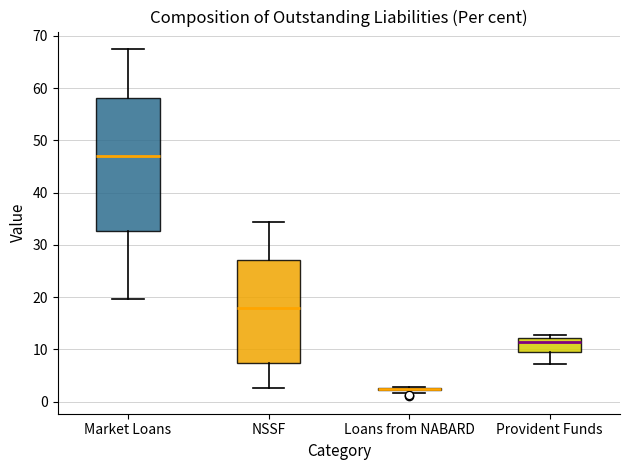

Where does the upper whisker of the box for Market Loans end on the y-axis? The values are not printed on the chart, so give them approximately, as read against the axis.

68